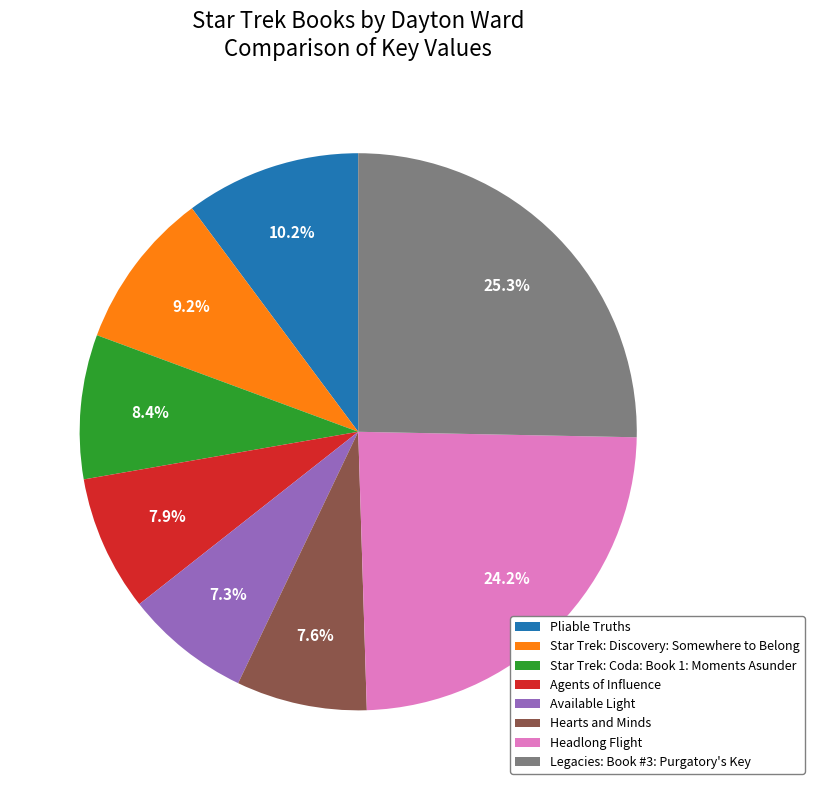

What is the largest slice in the pie chart?

Legacies: Book #3: Purgatory's Key